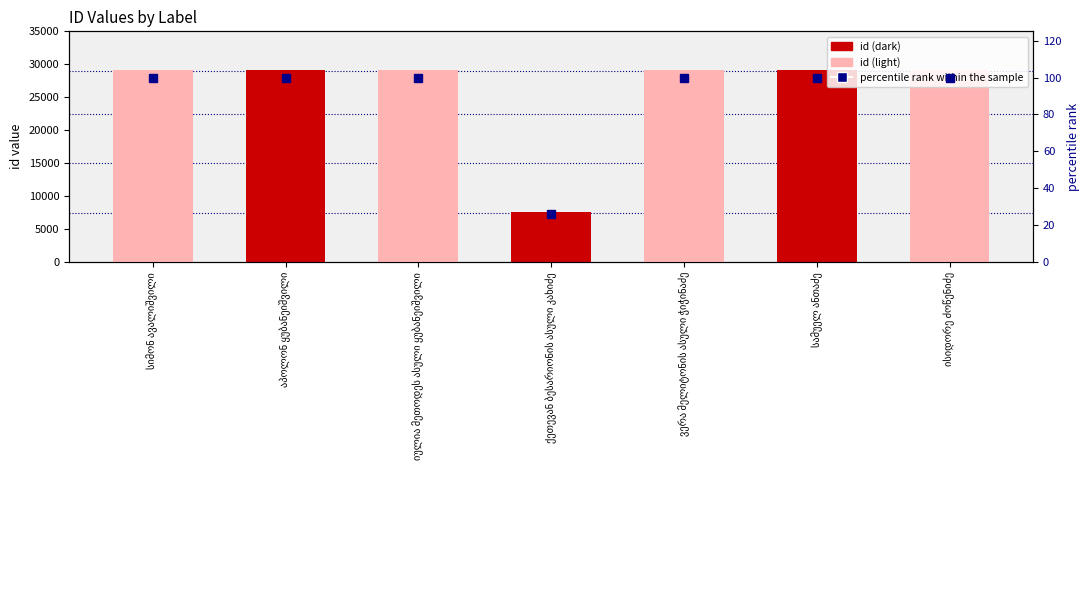

At how many categories does at least one series exceed 16289?

6